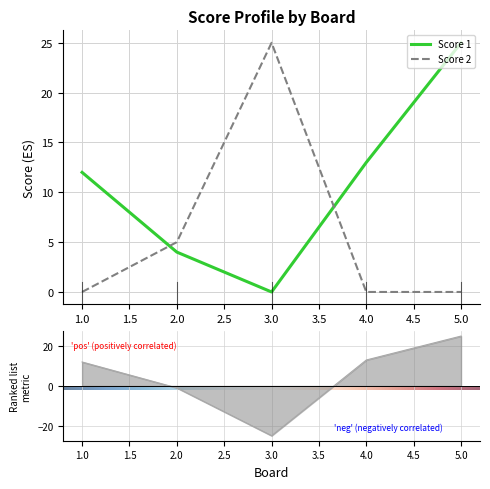

How many times do Score 2 and Score 1 cross each other?

2